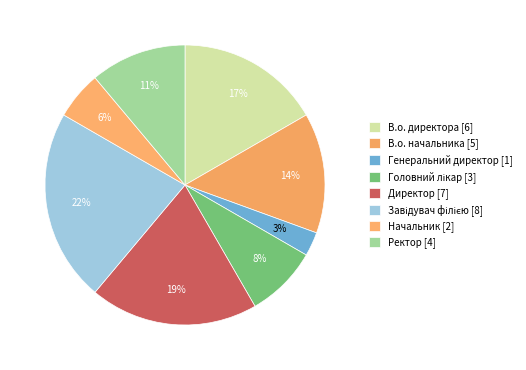

How many segments does this pie chart have?

8